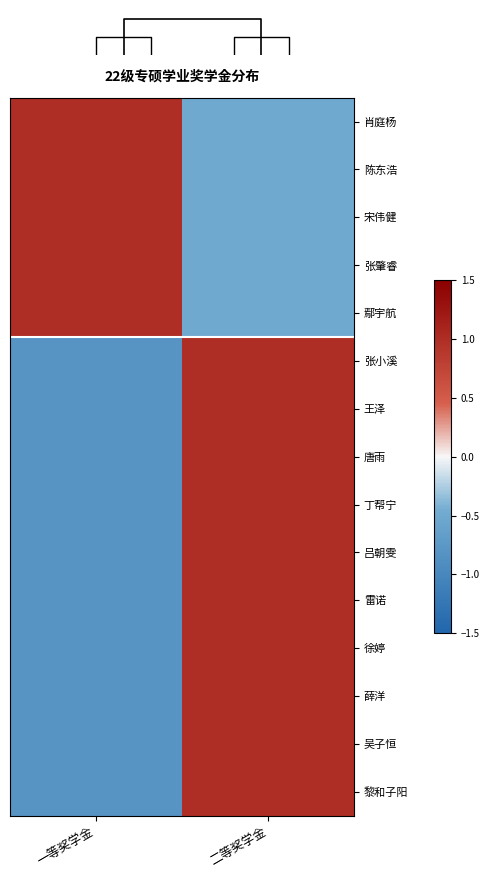

Is the value of 黎和子阳 at 二等奖学金 greater than the value of 鄢宇航 at 二等奖学金?

Yes